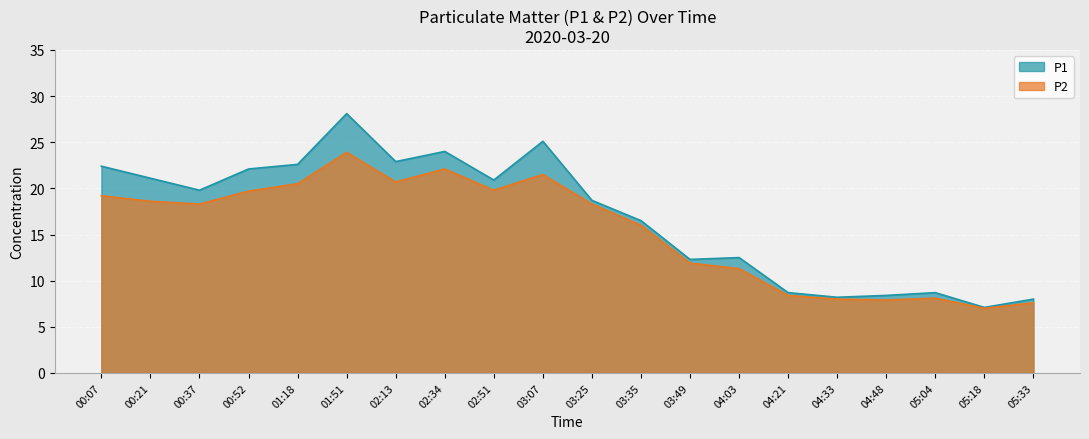

Between 00:52 and 02:13, which is larger?

02:13